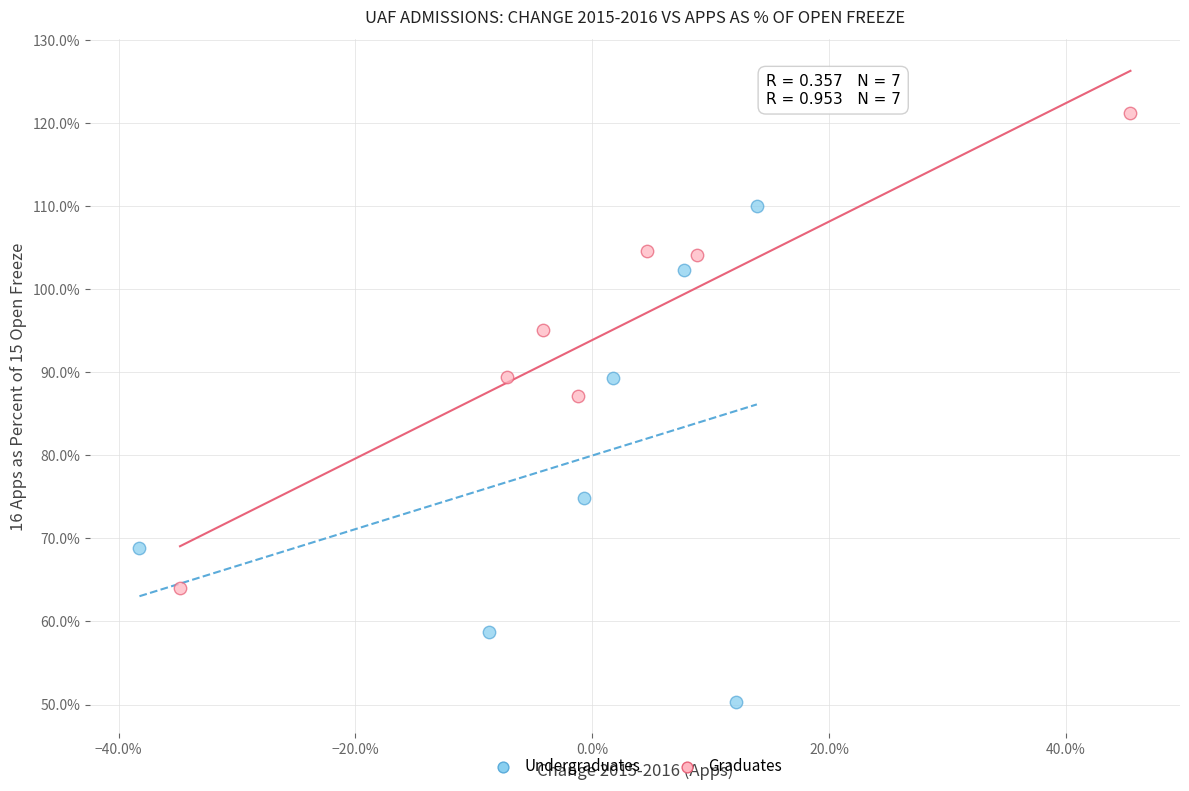

Which series contains the lowest Y value?

Undergraduates